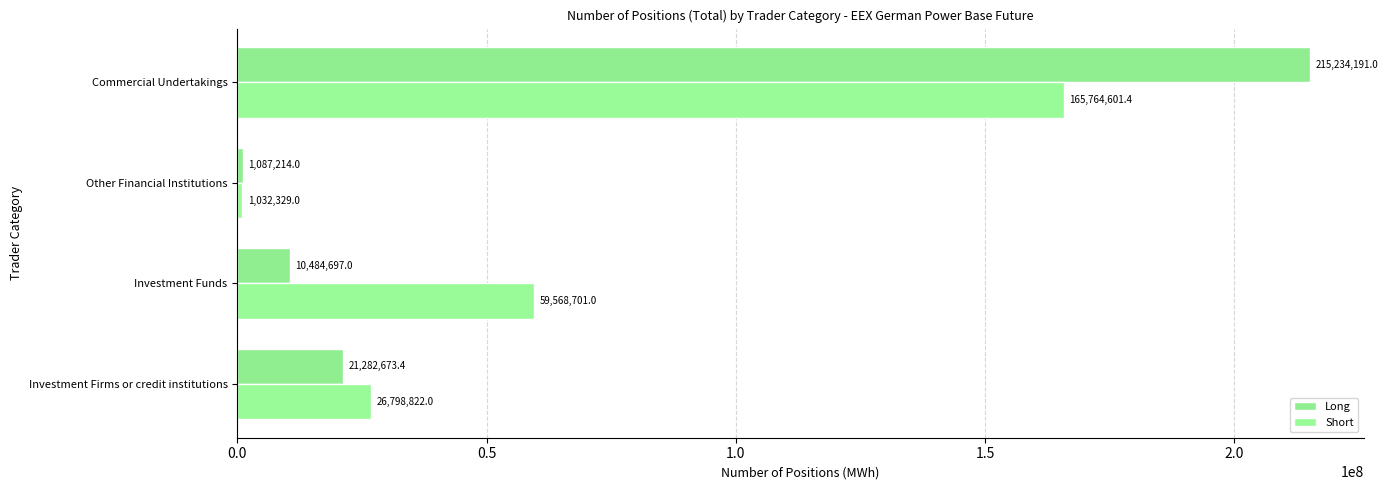

What are all the series names shown in the legend?

Long, Short